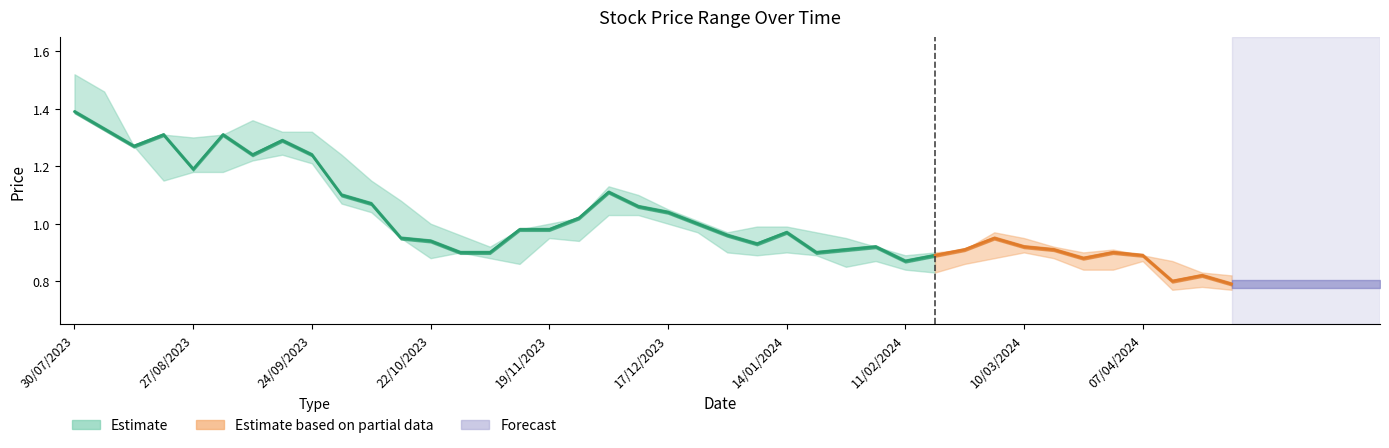

True or false: Low and Closing cross at least once.

False